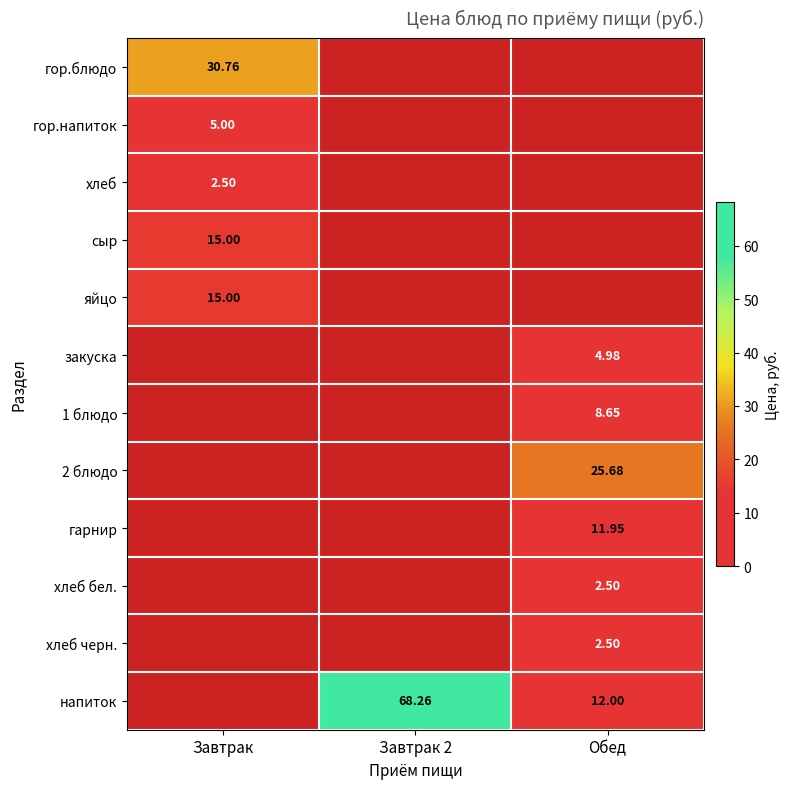

Is the value of яйцо at Завтрак greater than the value of гор.напиток at Завтрак?

Yes